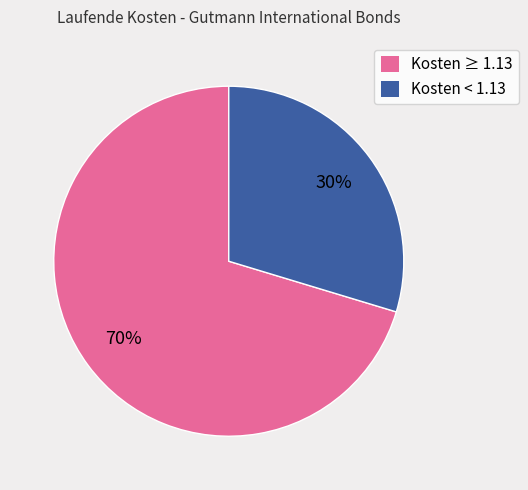

Combined, do Kosten ≥ 1.13 and Kosten < 1.13 account for over 50%?

Yes